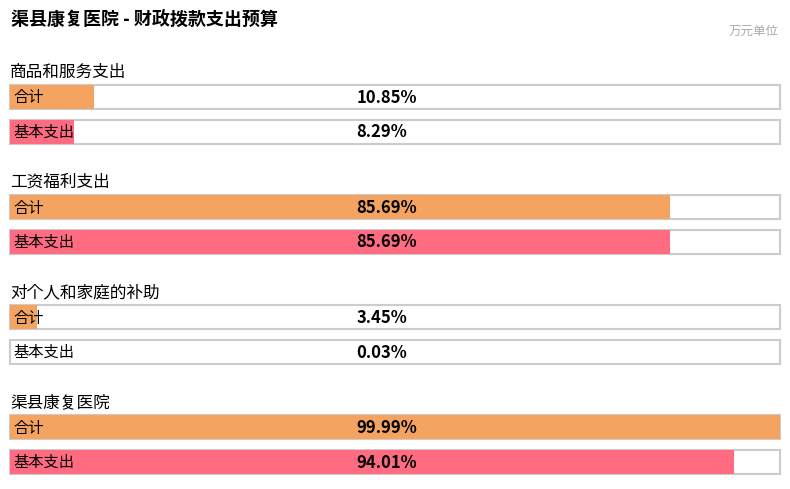

What is the difference between the maximum and minimum values in the 基本支出 series?

94.0